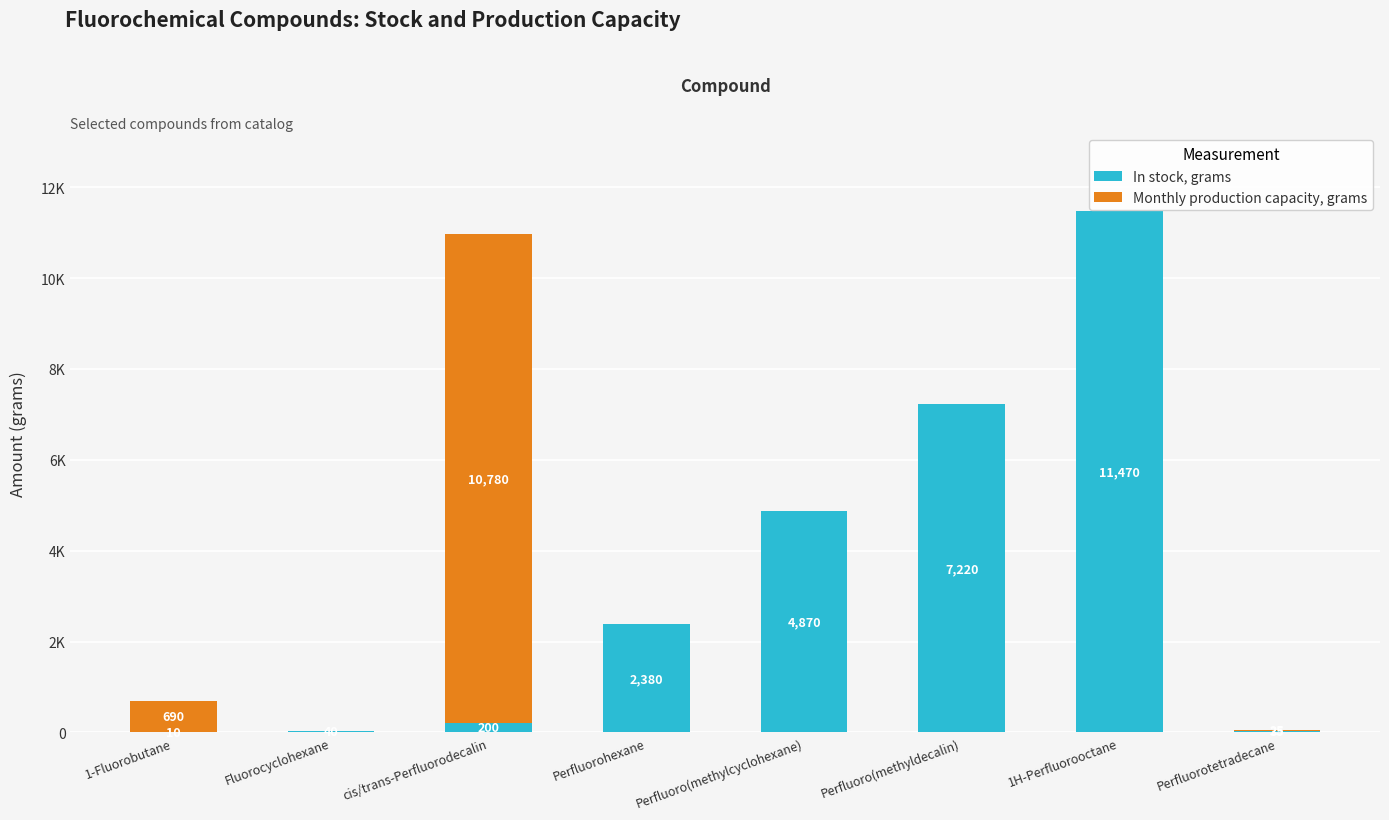

What are all the series names shown in the legend?

In stock, grams, Monthly production capacity, grams